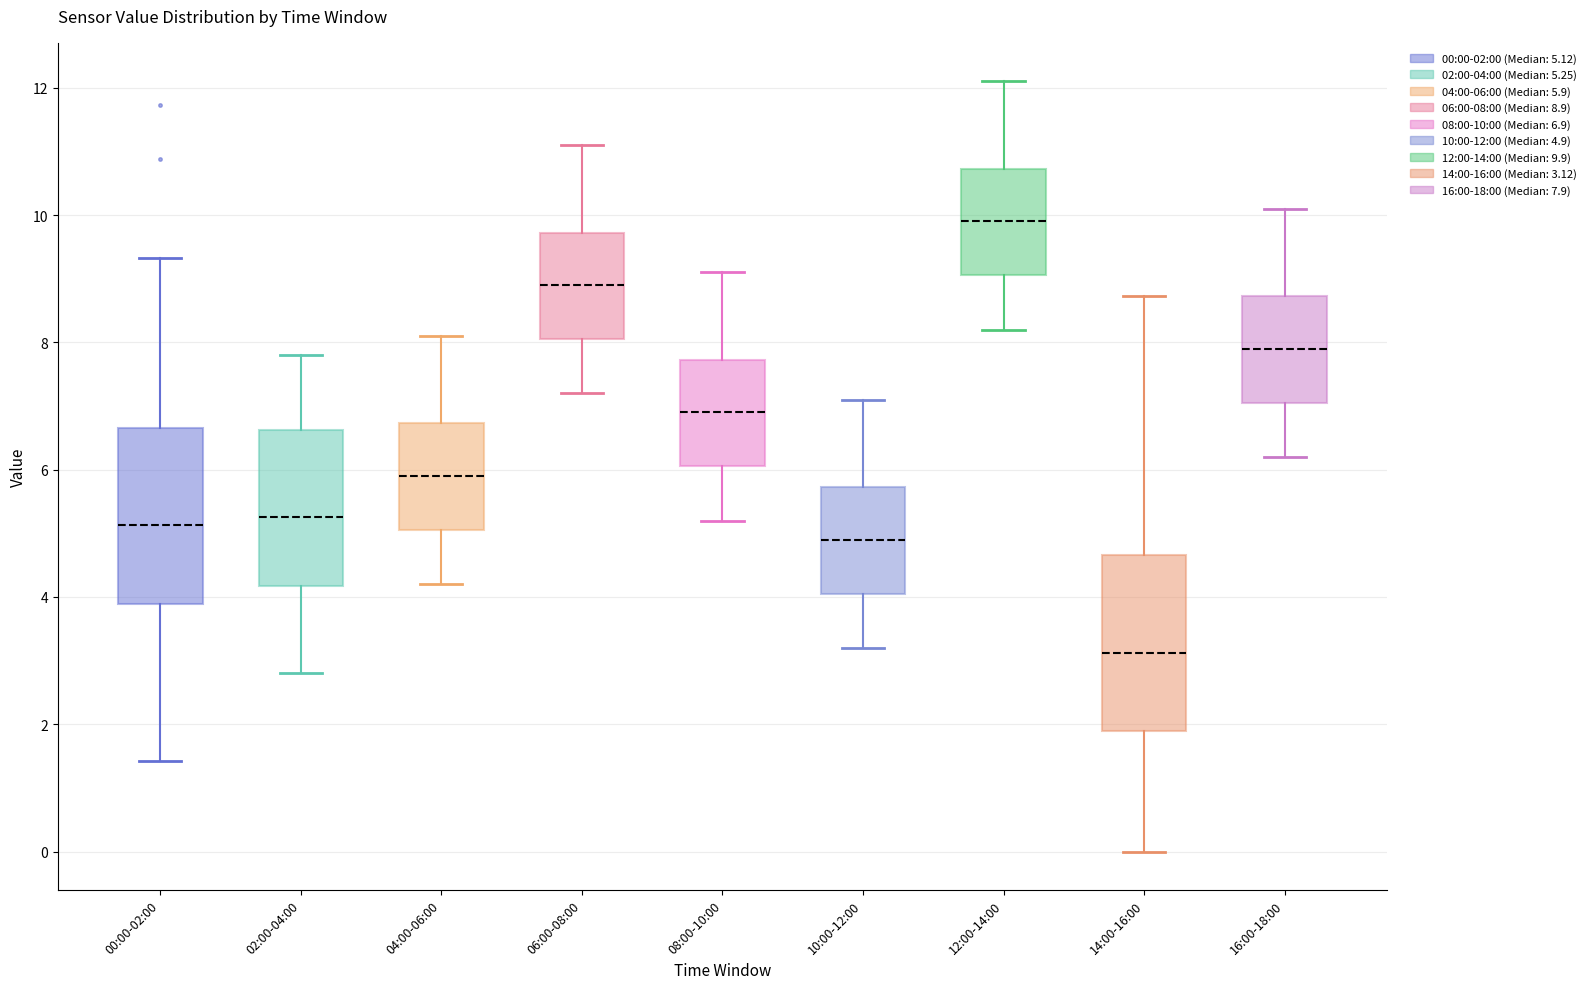

Where is the upper edge of the box for 02:00-04:00 on the y-axis? The values are not printed on the chart, so give them approximately, as read against the axis.

6.6